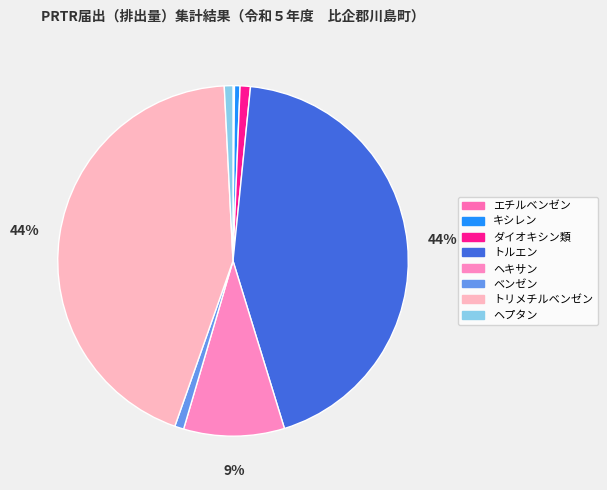

How many slices are in this pie chart?

8